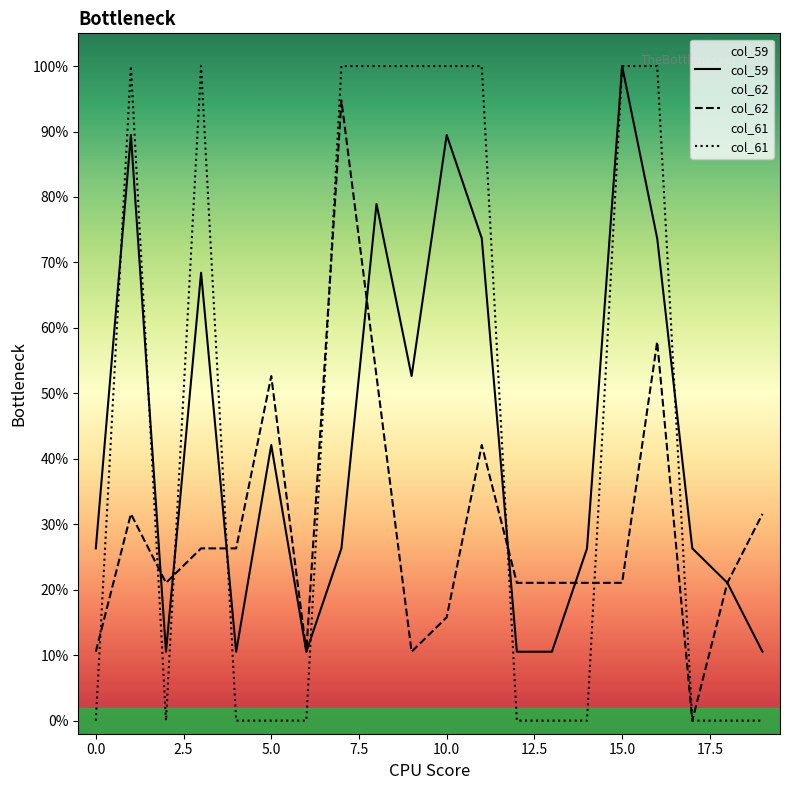

How many col_59 values are between 0 and 1?

20